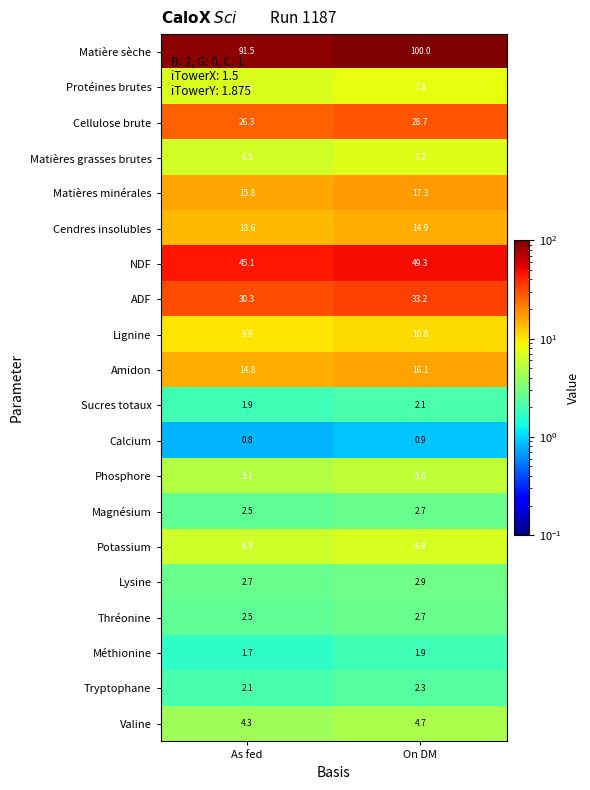

Where does the Matières minérales series first go above 17?

On DM